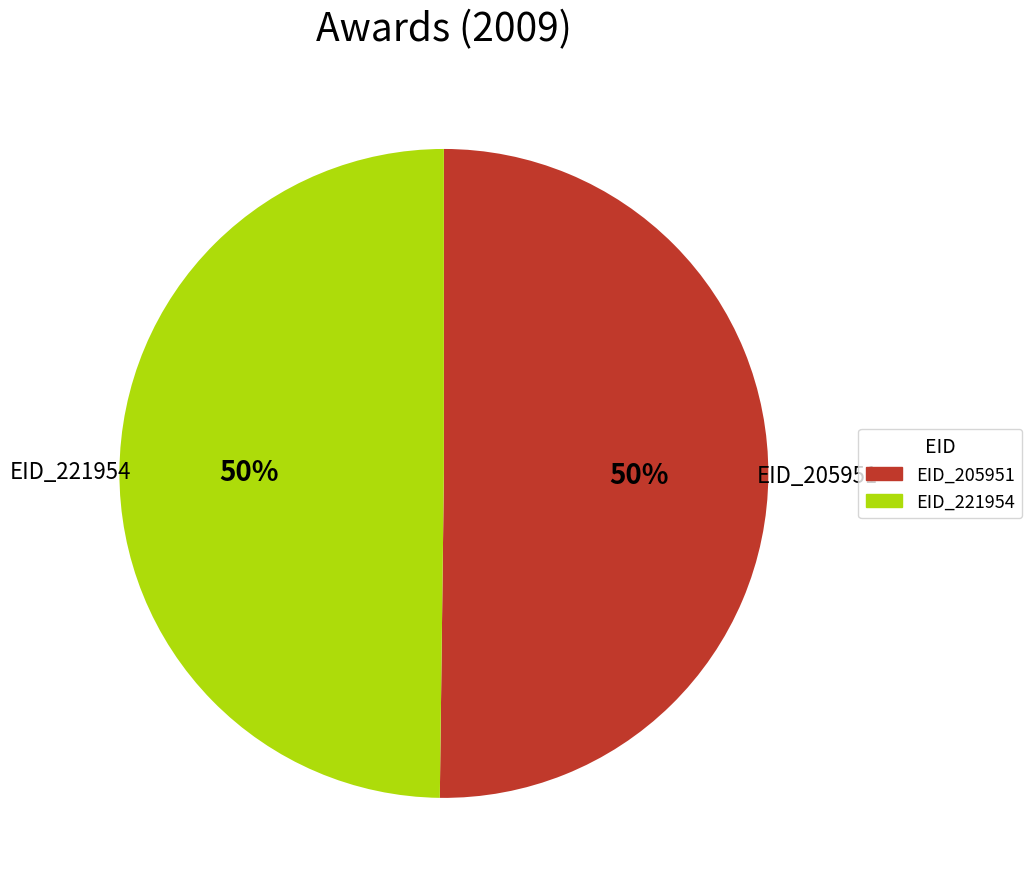

Count the number of slices in the pie.

2